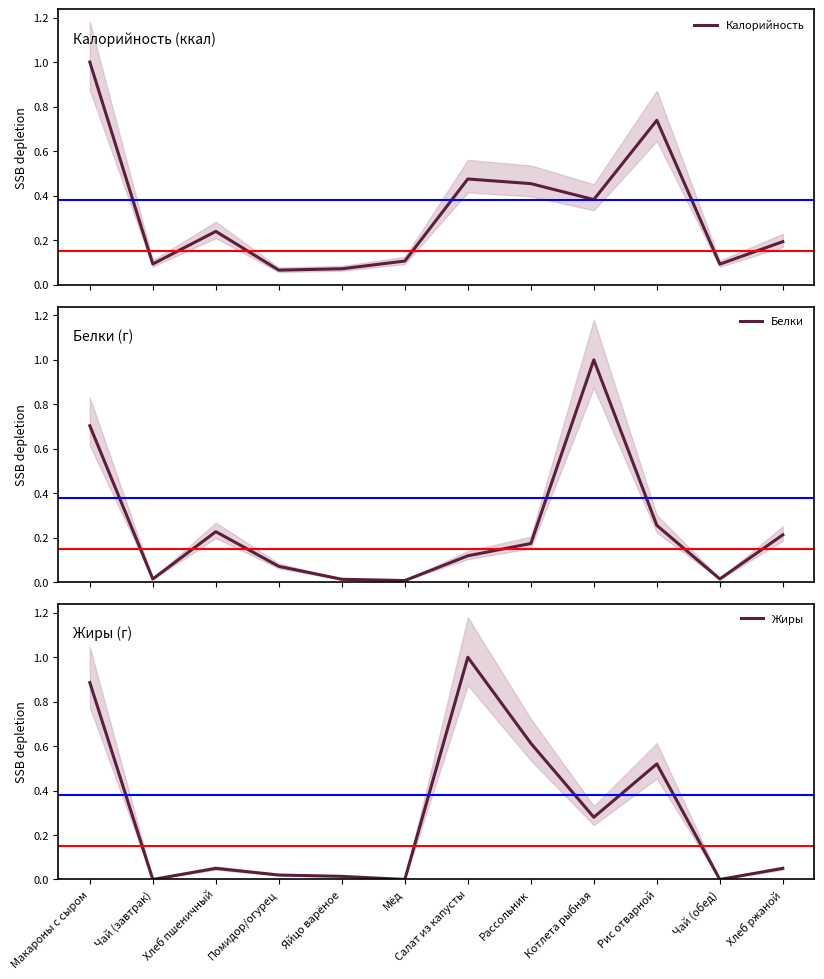

The Калорийность series shows 0.1 at Чай (завтрак). True or false?

False